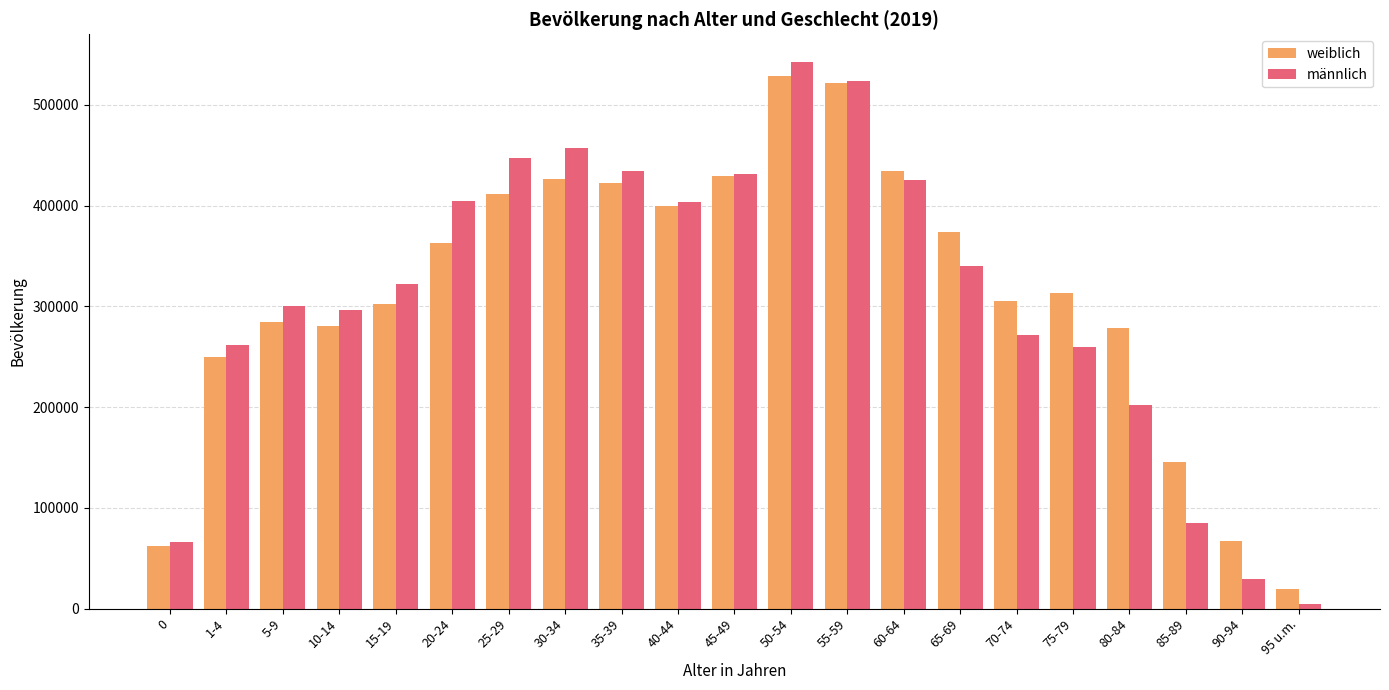

At which label is männlich closest to 273932?

70-74